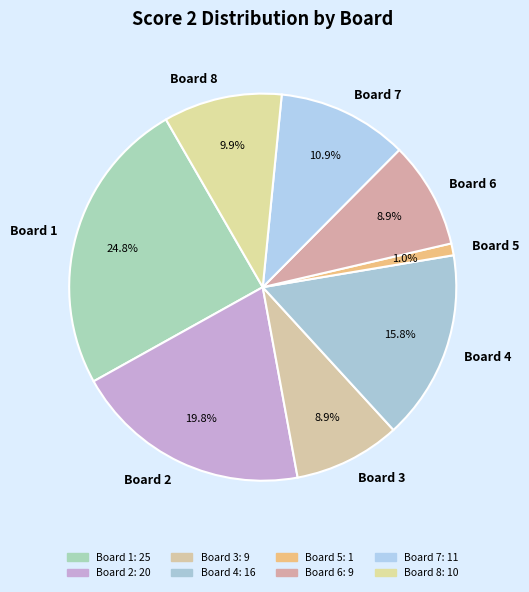

What is the total percentage of Board 6 and Board 7?

19.8%